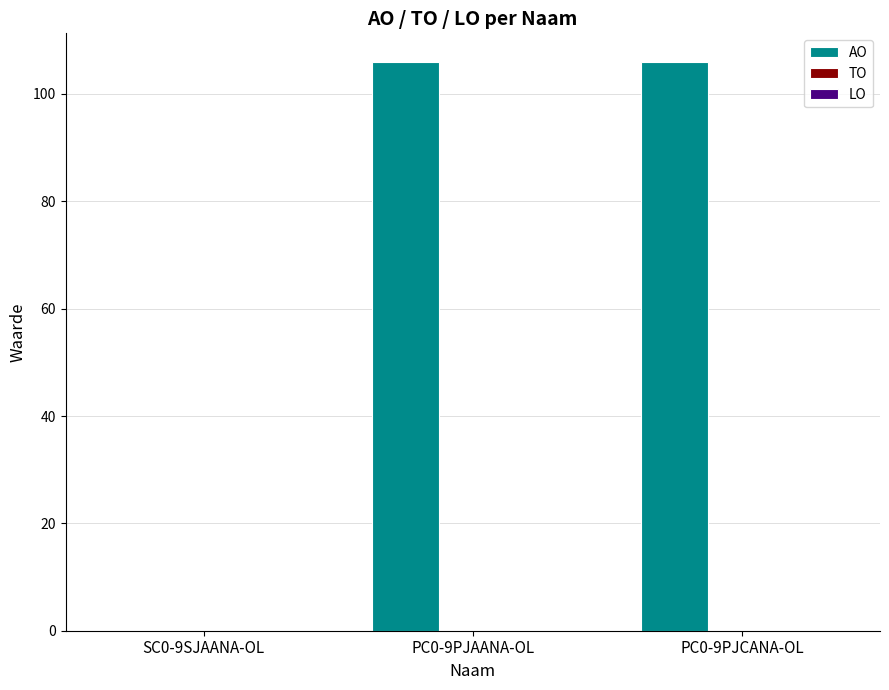

What is the change in value from SC0-9SJAANA-OL to PC0-9PJCANA-OL?

+106